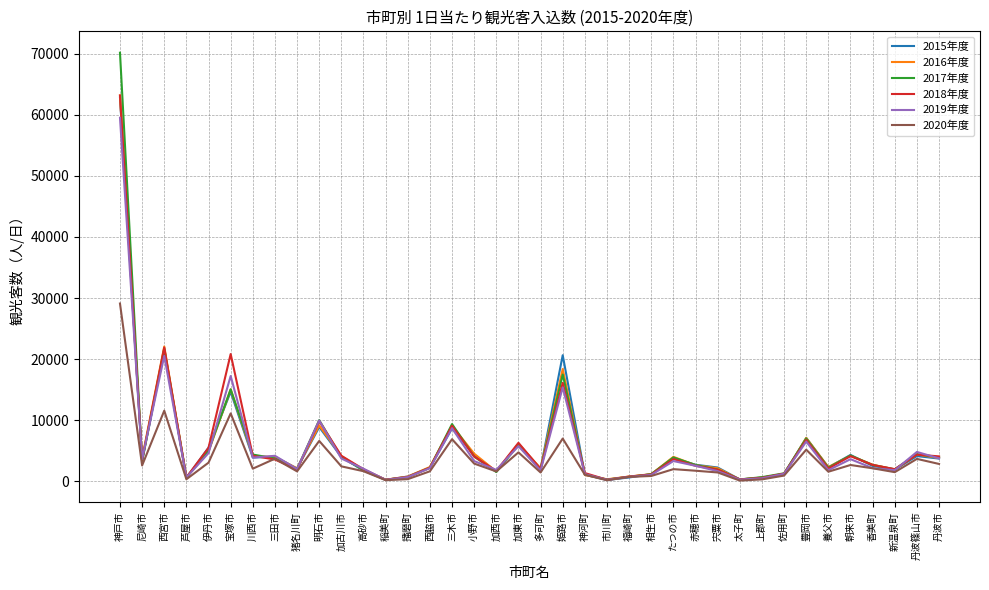

What value does the 2020年度 series have at 加西市, to the nearest 100?

1600